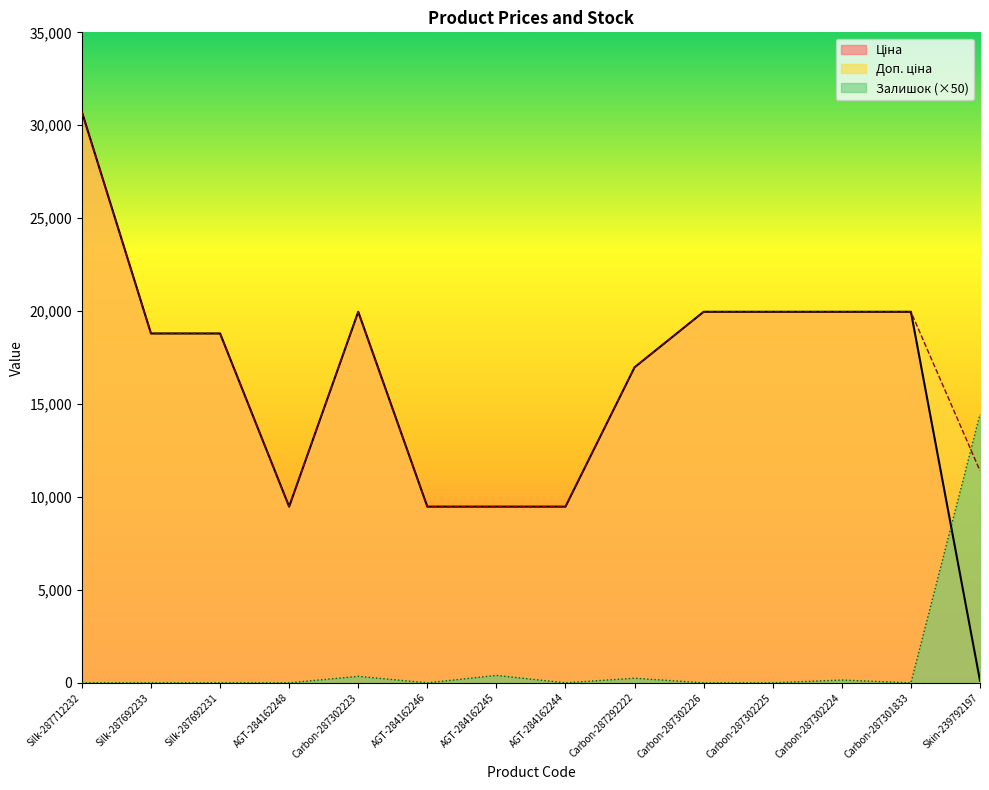

What are all the series names shown in the legend?

Ціна, Доп. ціна, Залишок